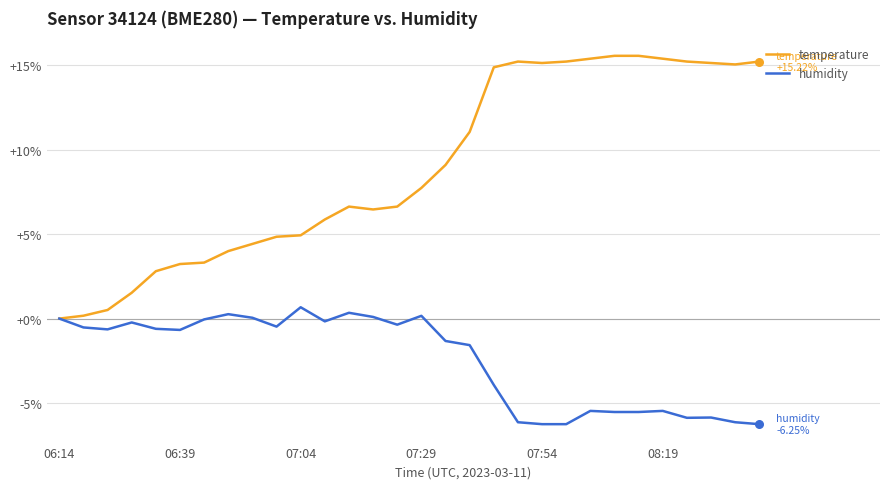

Rank the series by their average value, from highest to lowest.

temperature, humidity